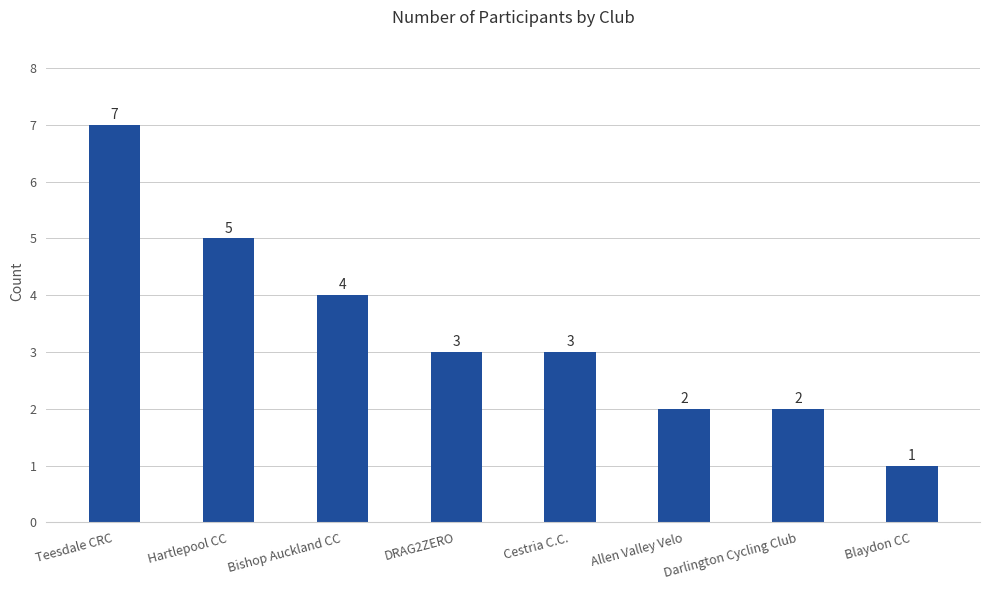

What is the sum of all values?

27